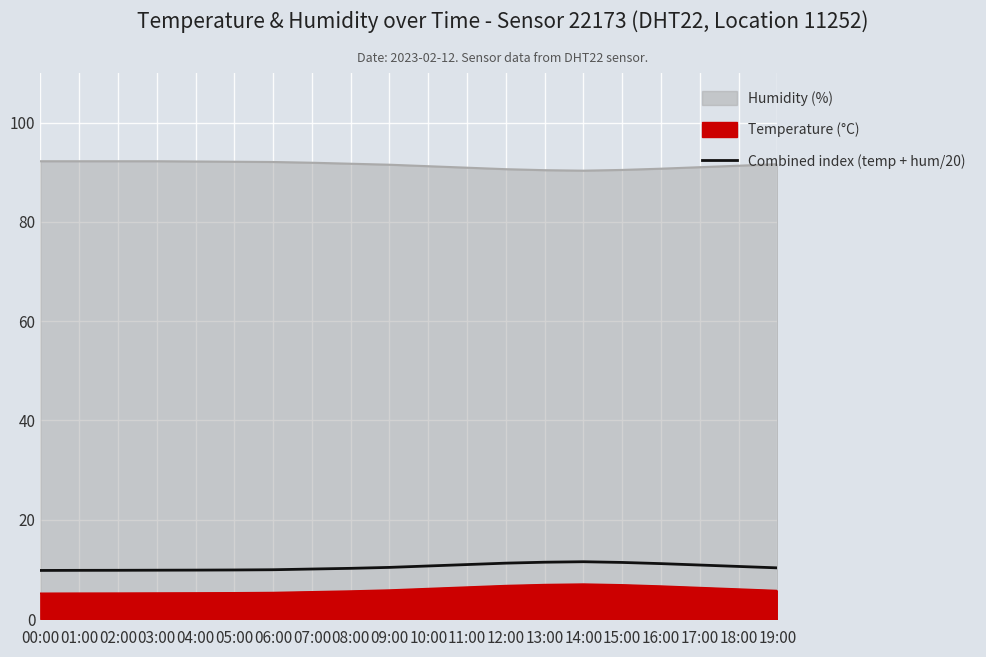

How many lines are shown in the chart?

1